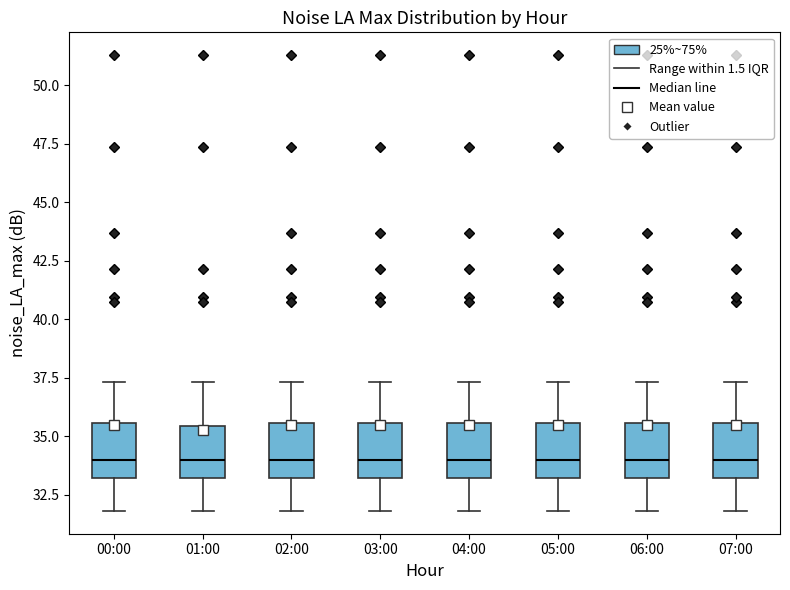

Reading left to right, transcribe this box plot: for each box, give where its median line is, the range the box spans, and where its two whiskers end, as read against the y-axis. The values are not printed on the chart, so give them approximately, as read against the axis.

00:00: median 34.0, box 33.0 to 35.5, whiskers 32.0 to 37.5
01:00: median 34.0, box 33.0 to 35.5, whiskers 32.0 to 37.5
02:00: median 34.0, box 33.0 to 35.5, whiskers 32.0 to 37.5
03:00: median 34.0, box 33.0 to 35.5, whiskers 32.0 to 37.5
04:00: median 34.0, box 33.0 to 35.5, whiskers 32.0 to 37.5
05:00: median 34.0, box 33.0 to 35.5, whiskers 32.0 to 37.5
06:00: median 34.0, box 33.0 to 35.5, whiskers 32.0 to 37.5
07:00: median 34.0, box 33.0 to 35.5, whiskers 32.0 to 37.5